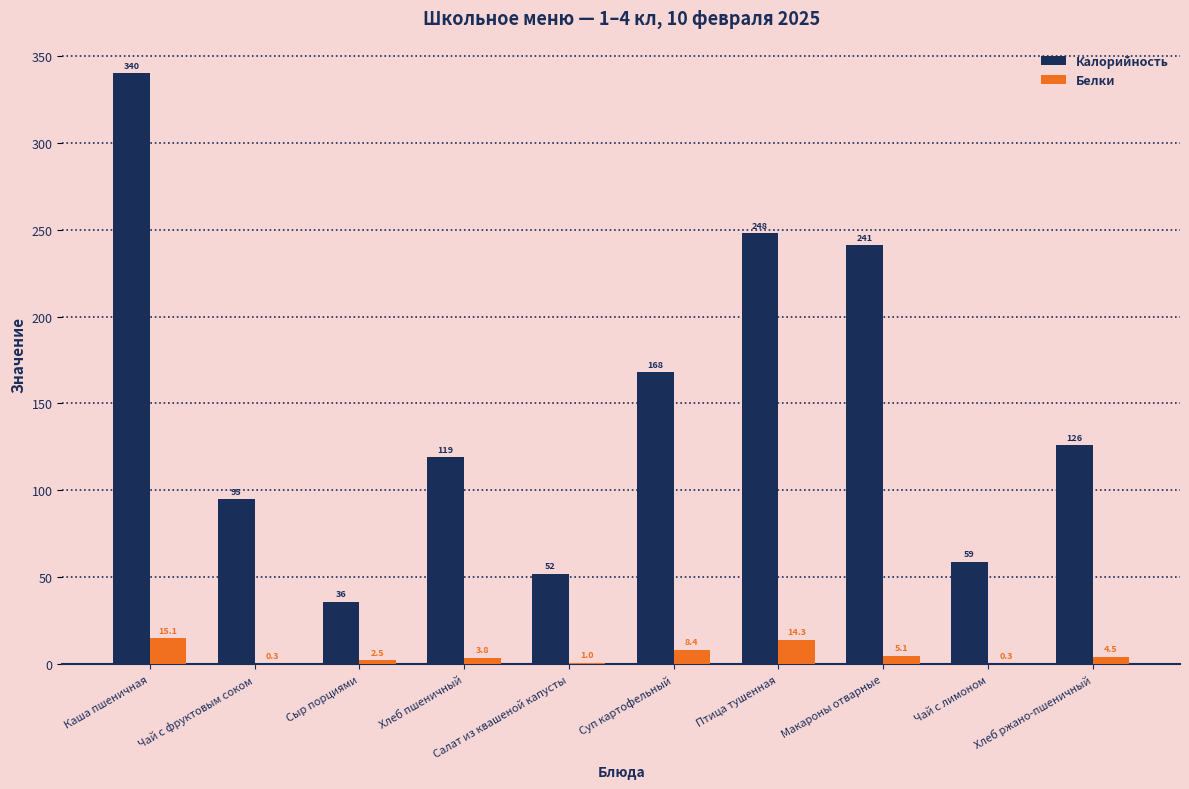

Which category has the highest value in the Белки series?

Каша пшеничная